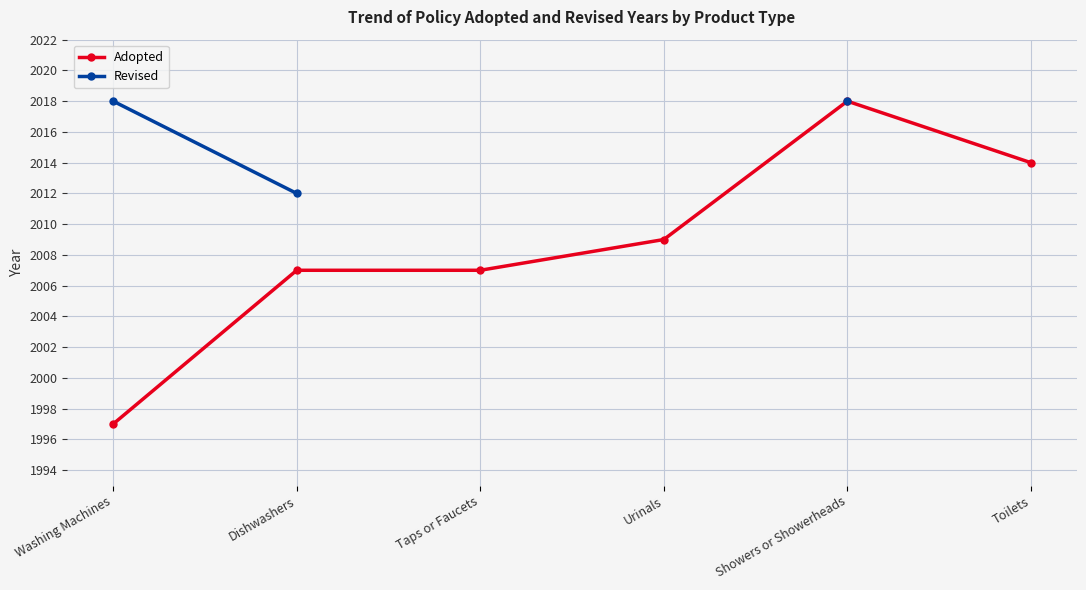

What is the highest value of the Adopted series?

2018